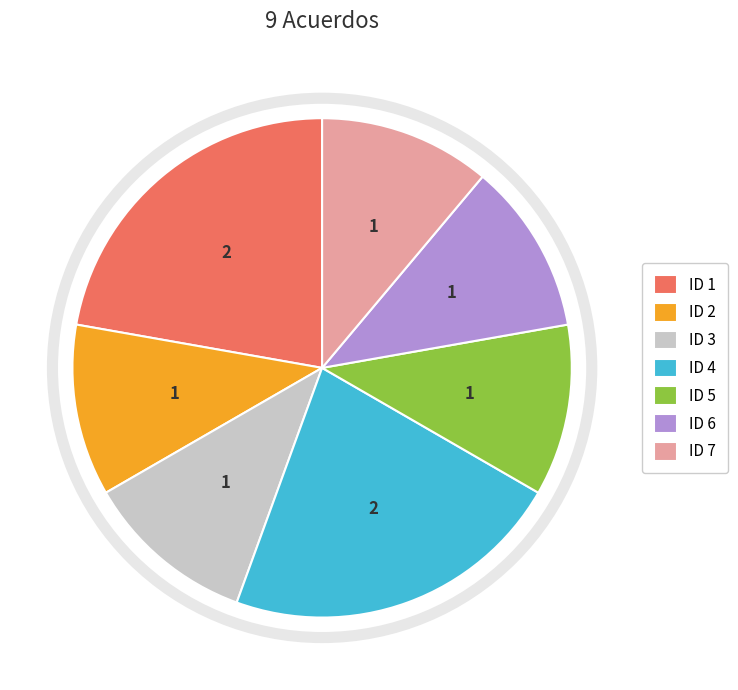

Do ID 3 and ID 2 together represent more than half of the pie?

No